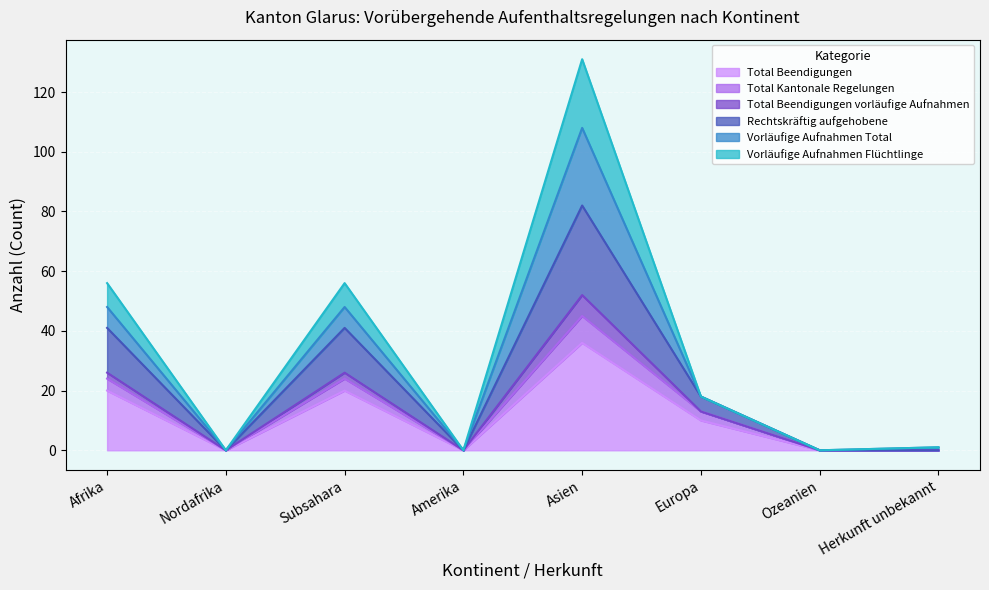

Which category has the highest value in the Vorläufige Aufnahmen Flüchtlinge series?

Asien